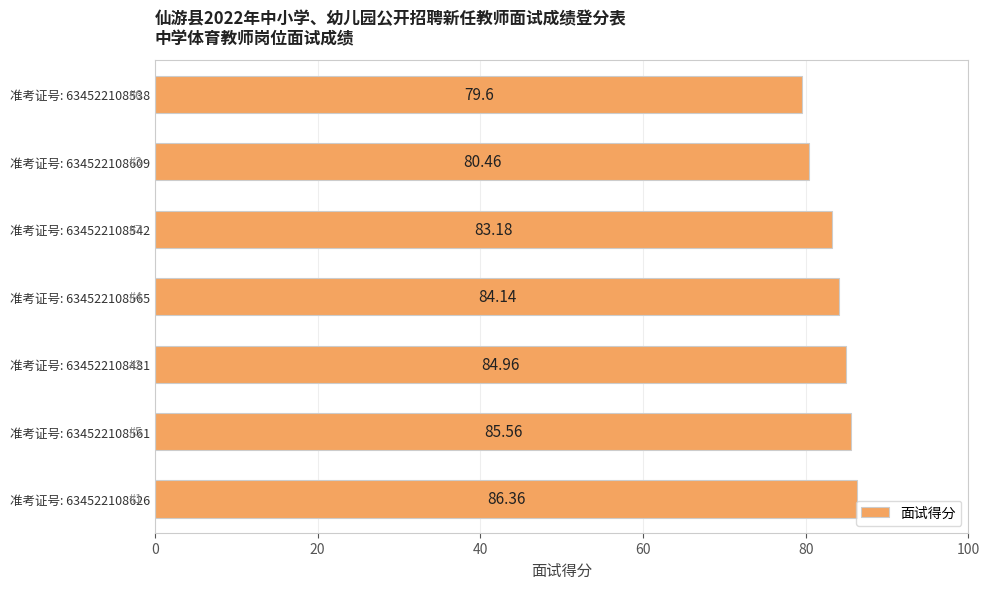

What is the ratio of the value at 准考证号: 634522108626 to the value at 准考证号: 634522108609?

1.1